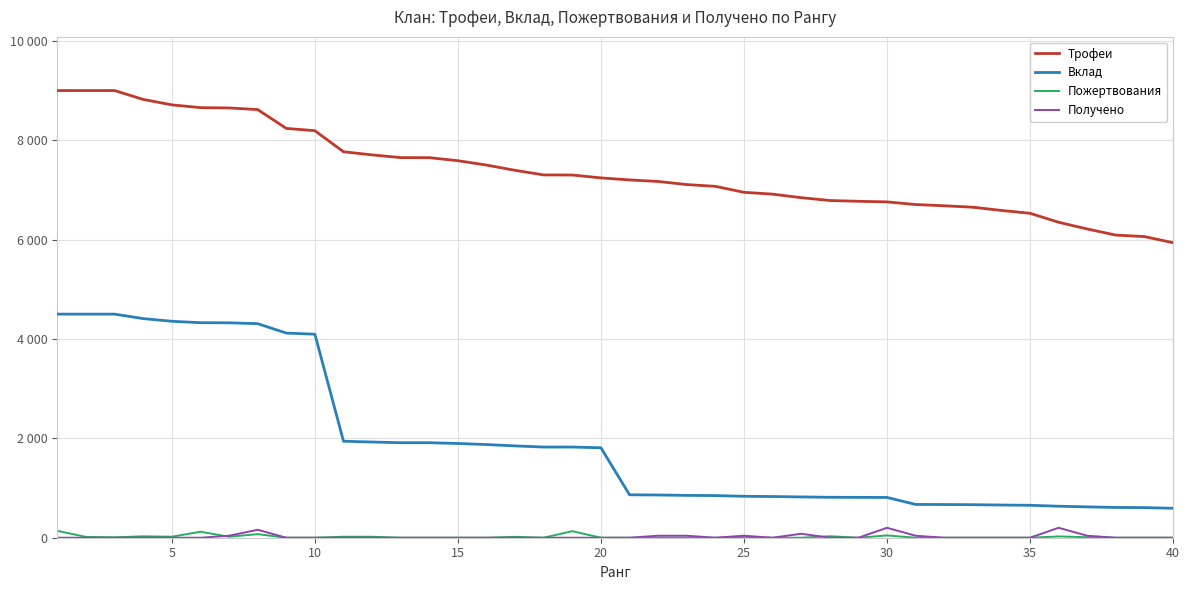

Reading left to right, transcribe all the data shown in this chart.

Трофеи: 9000	9000	9000	8821	8712	8656	8650	8617	8238	8192	7768	7705	7650	7649	7588	7500	7394	7302	7300	7242	7201	7170	7108	7072	6952	6915	6844	6787	6771	6759	6706	6681	6652	6587	6530	6349	6214	6091	6061	5938
Вклад: 4500	4500	4500	4410	4356	4328	4325	4308	4119	4096	1942	1926	1912	1912	1897	1875	1848	1825	1825	1810	864	860	852	848	834	829	821	814	812	811	670	668	665	658	653	634	621	609	606	593
Пожертвования: 138	16	8	28	20	120	20	72	0	0	20	20	0	0	0	0	18	0	132	0	0	0	0	0	8	0	0	30	0	46	0	0	0	0	0	26	10	0	0	0
Получено: 0	0	0	0	0	0	40	160	0	0	0	0	0	0	0	0	0	0	0	0	0	40	40	0	40	0	80	0	0	200	40	0	0	0	0	200	40	0	0	0